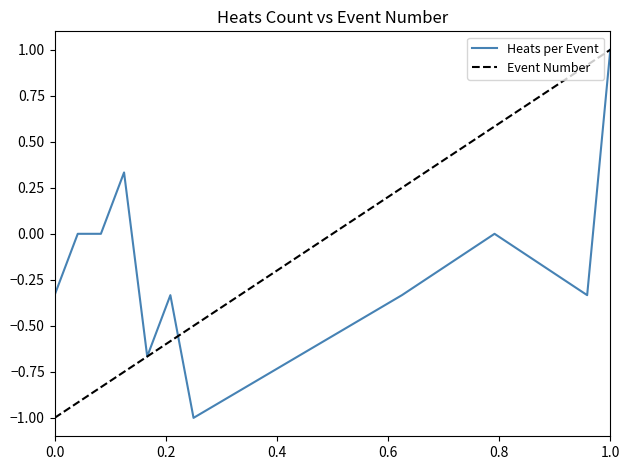

What is the maximum value shown in the chart?

1.0